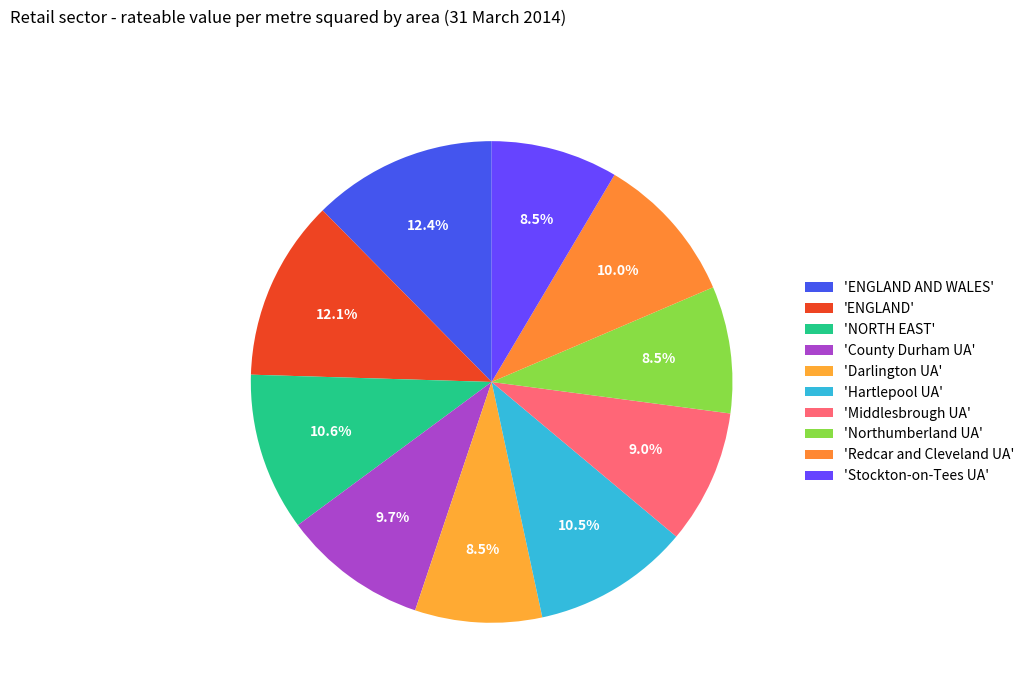

Count the number of slices in the pie.

10